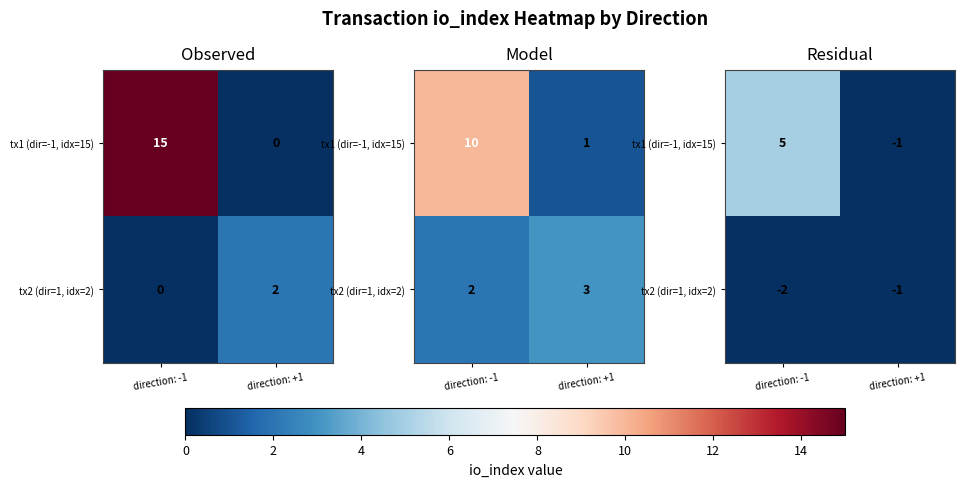

How many data points does each series have?

2